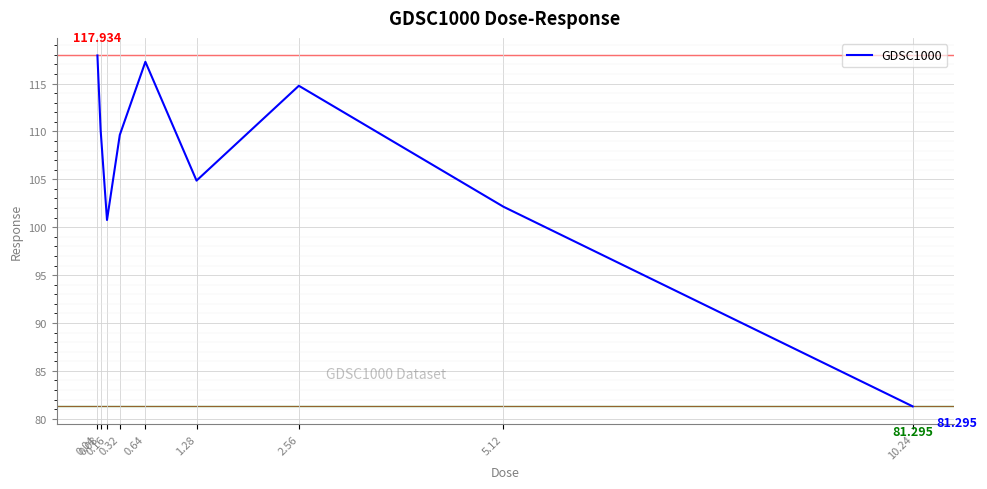

Approximately how many times larger is the value at 0.32 compared to 0.08?

1.0